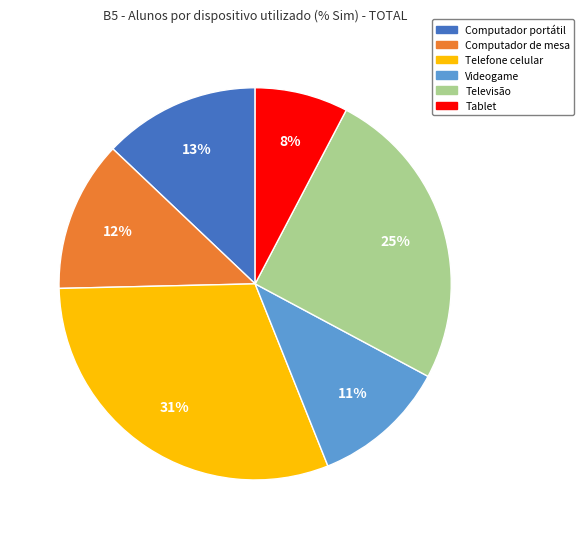

True or false: Computador de mesa accounts for 12% of the total.

True